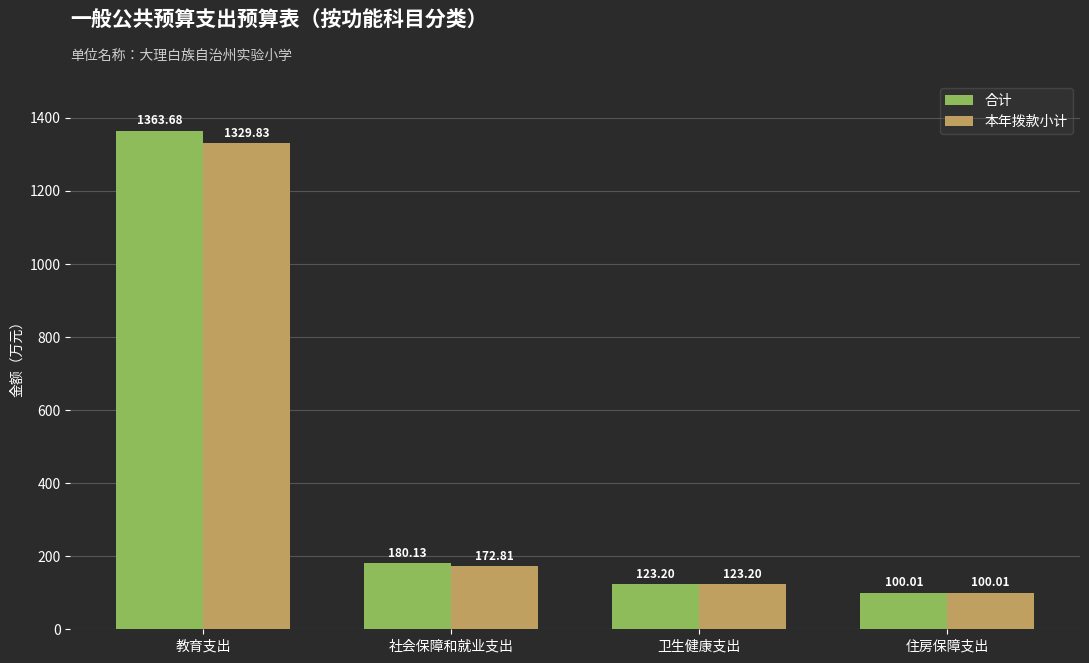

Is it true that 合计 equals 1919.0 at 教育支出?

False